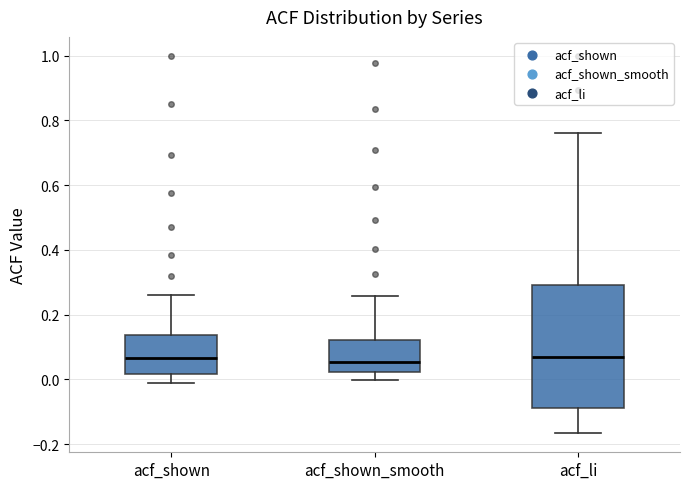

Where is the lower edge of the box for acf_shown_smooth on the y-axis? The values are not printed on the chart, so give them approximately, as read against the axis.

0.02